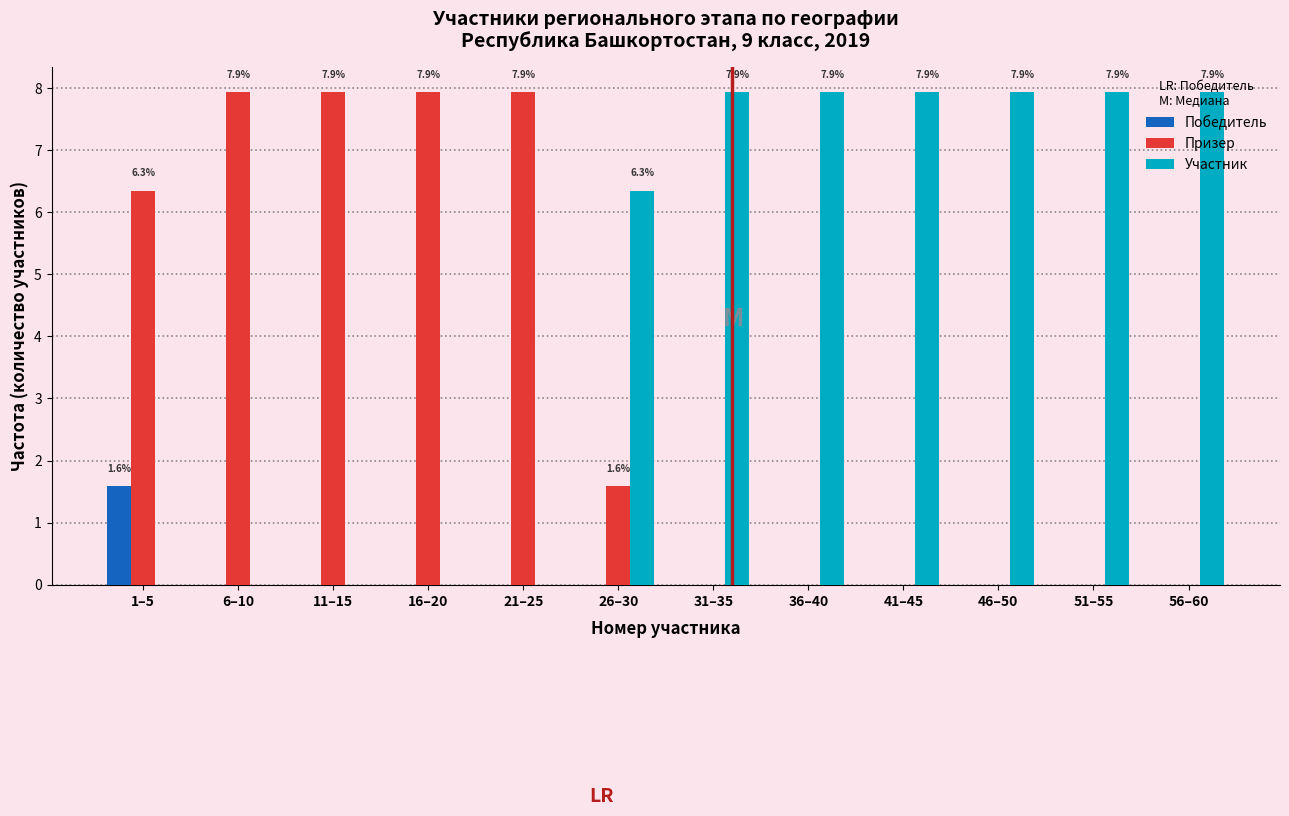

At which label does Участник first exceed 7?

31–35